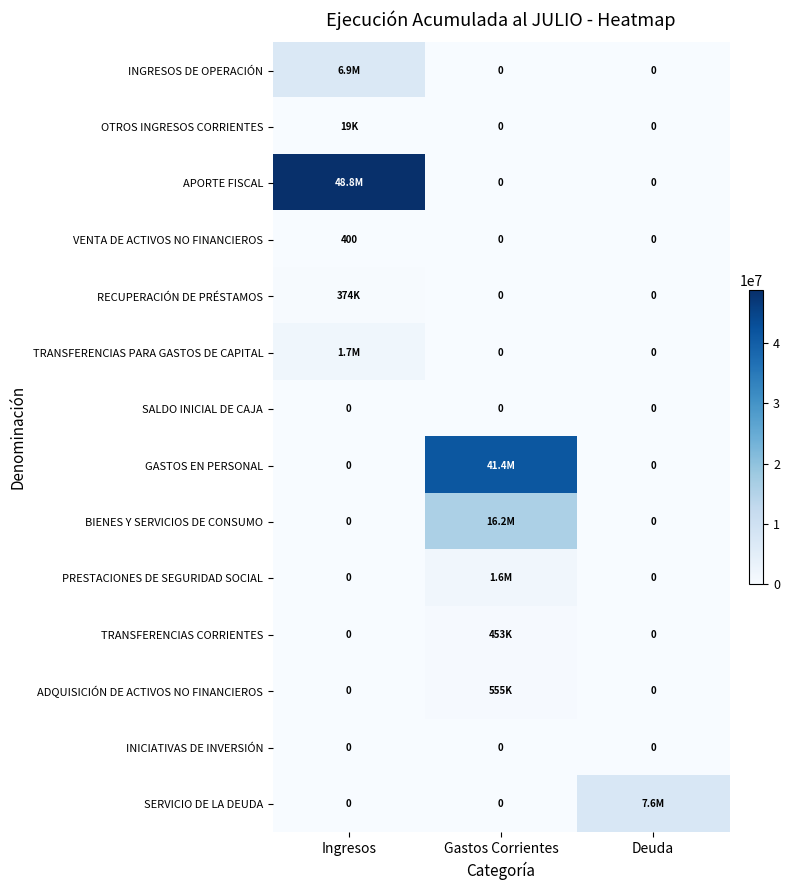

Is it true that INICIATIVAS DE INVERSIÓN equals 0 at Ingresos?

True